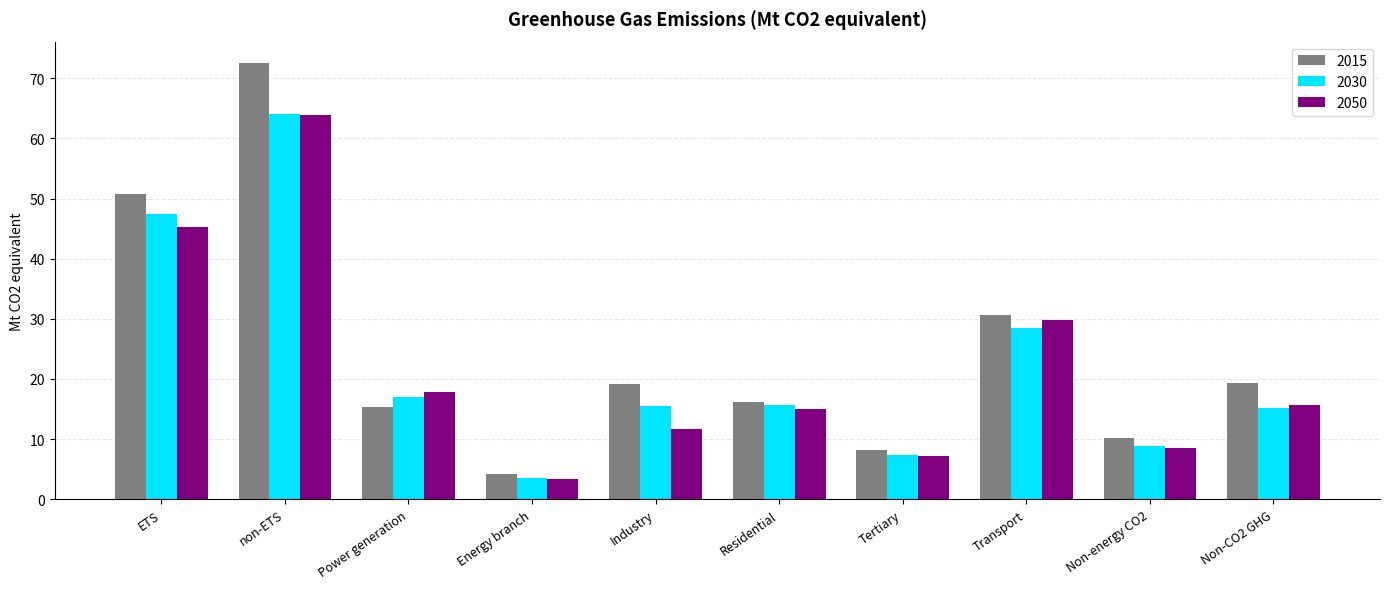

At how many categories does at least one series exceed 31?

2